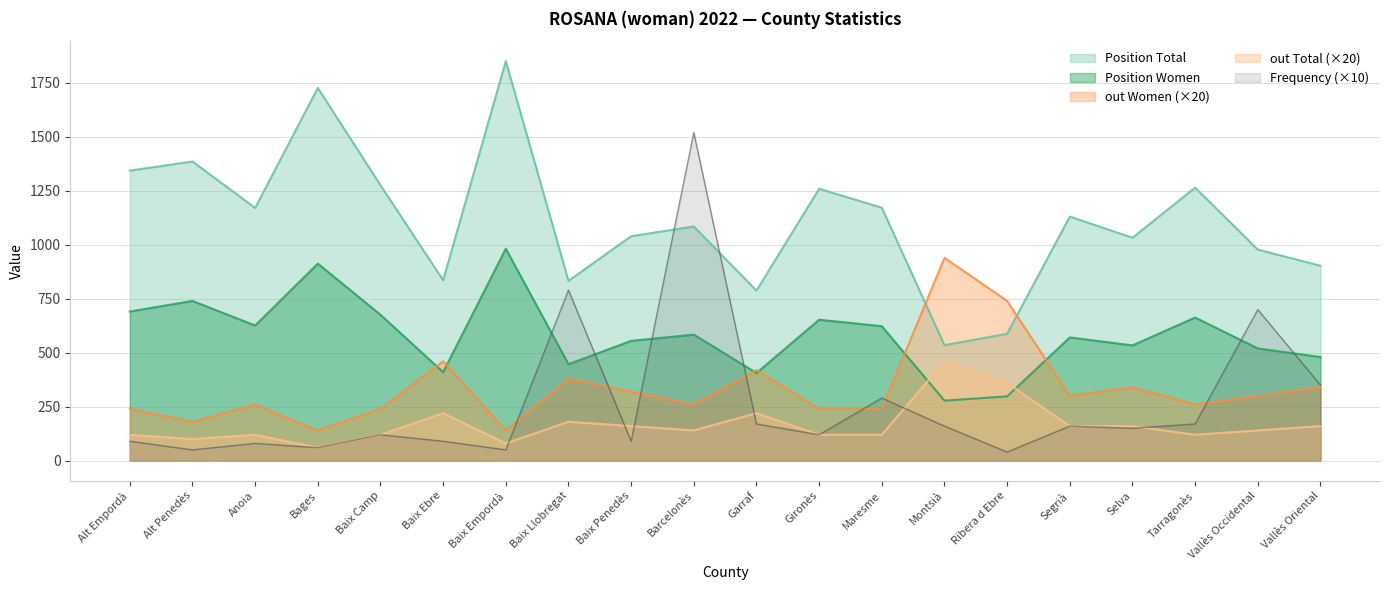

Which series changed the most between Gironès and Selva?

Position Total